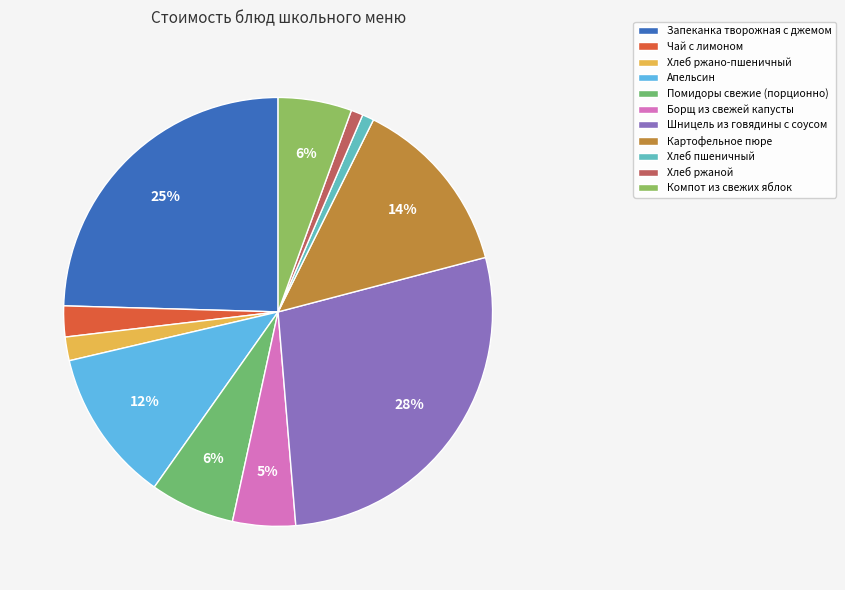

To the nearest percent, what portion does Запеканка творожная с джемом represent?

25%